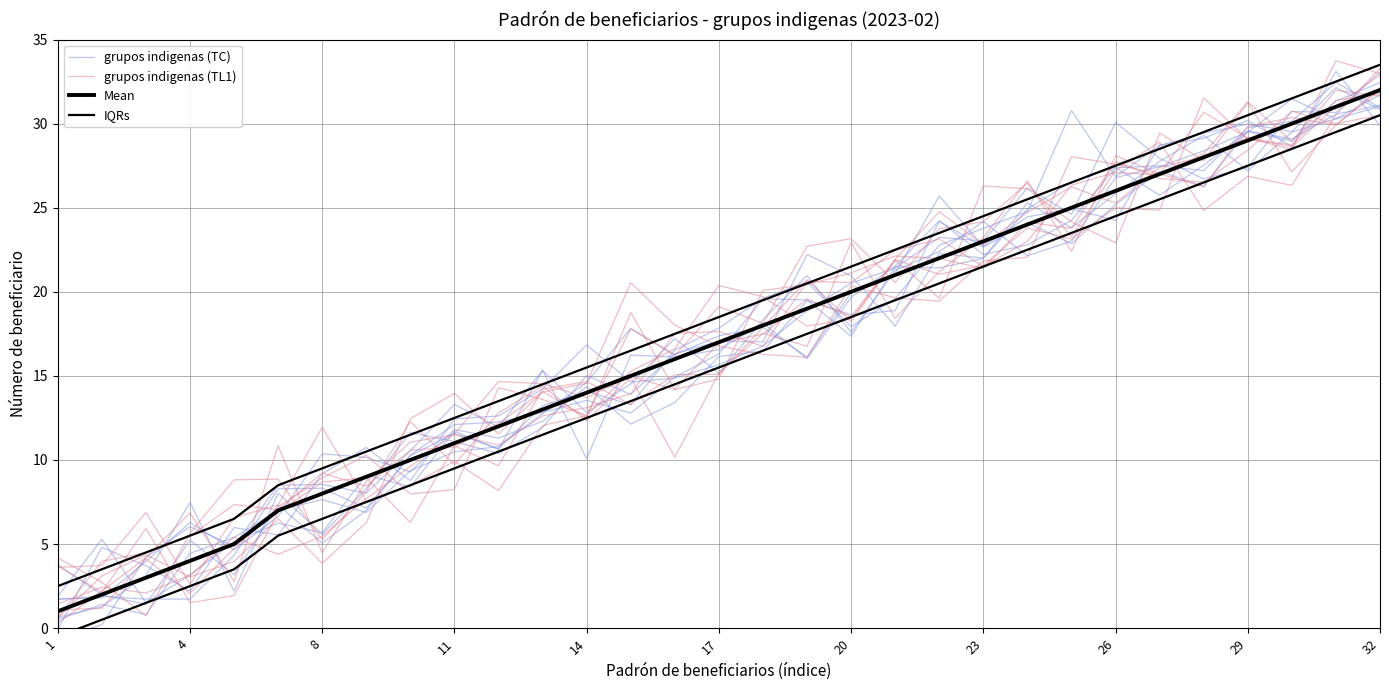

How many values in the grupos indigenas (TL1) series exceed 15?

16